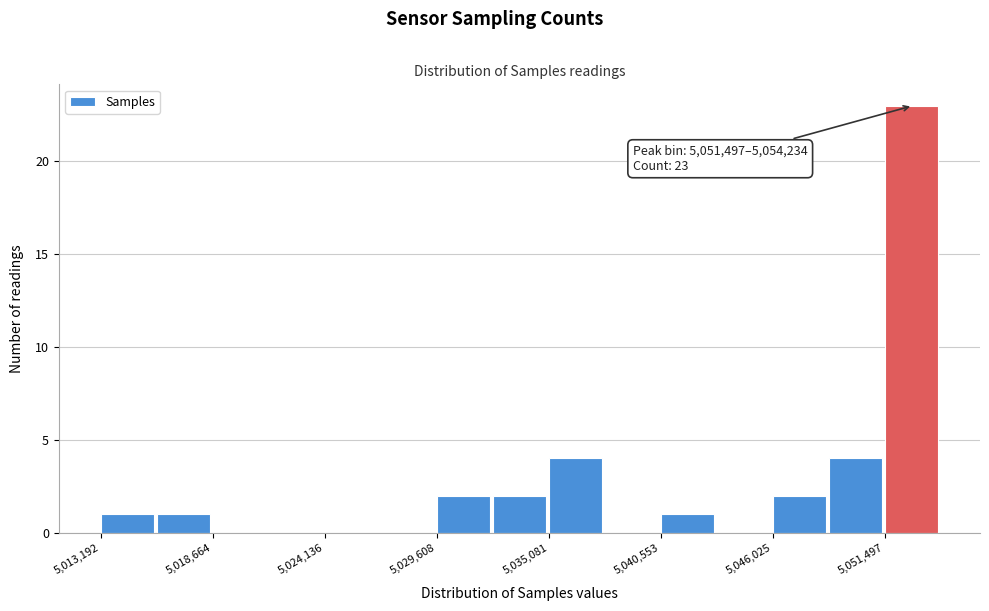

Read against the x-axis, roughly where is the centre of the tallest bar?

5053000